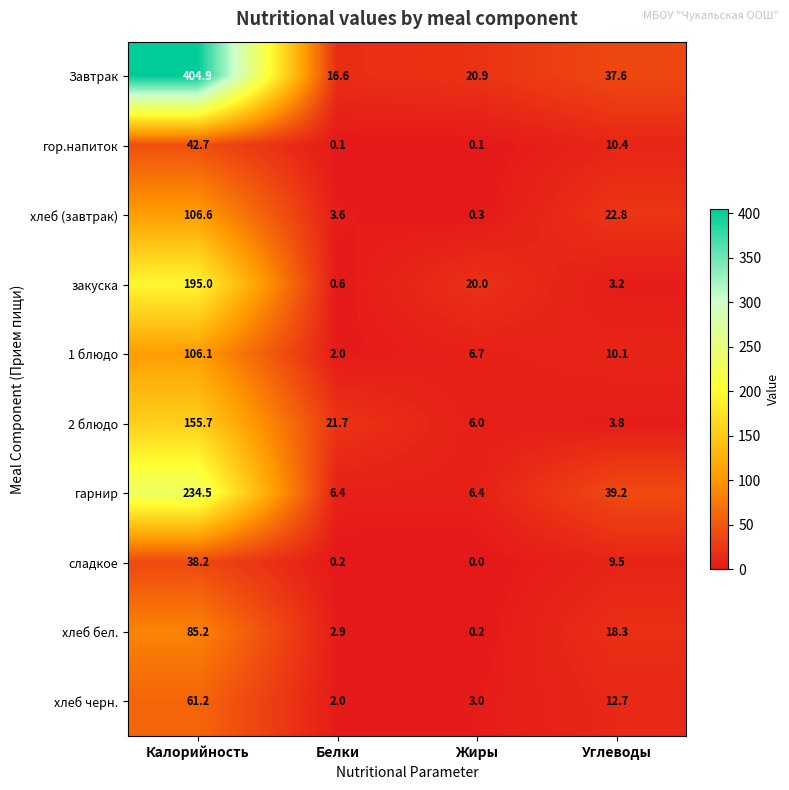

At Жиры, list the series in order from largest to smallest.

Завтрак, закуска, 1 блюдо, гарнир, 2 блюдо, хлеб черн., хлеб (завтрак), хлеб бел., гор.напиток, сладкое